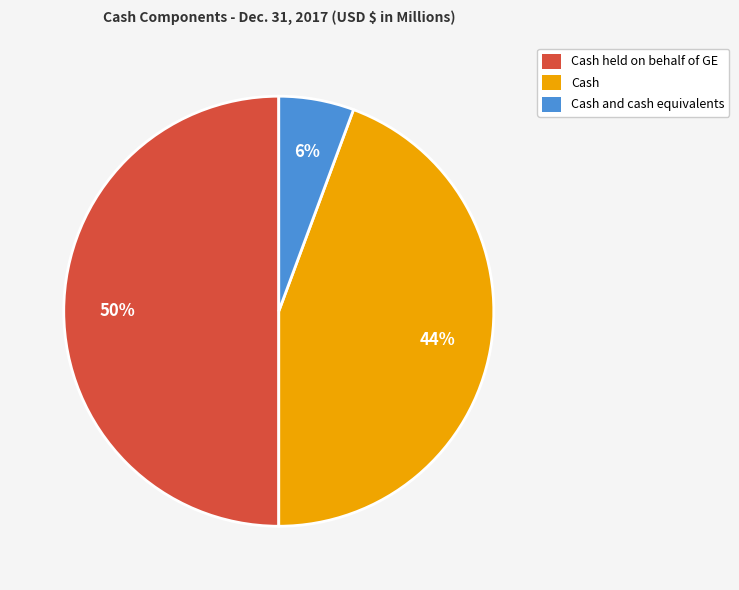

Is it true that Cash is 56% of the pie?

False